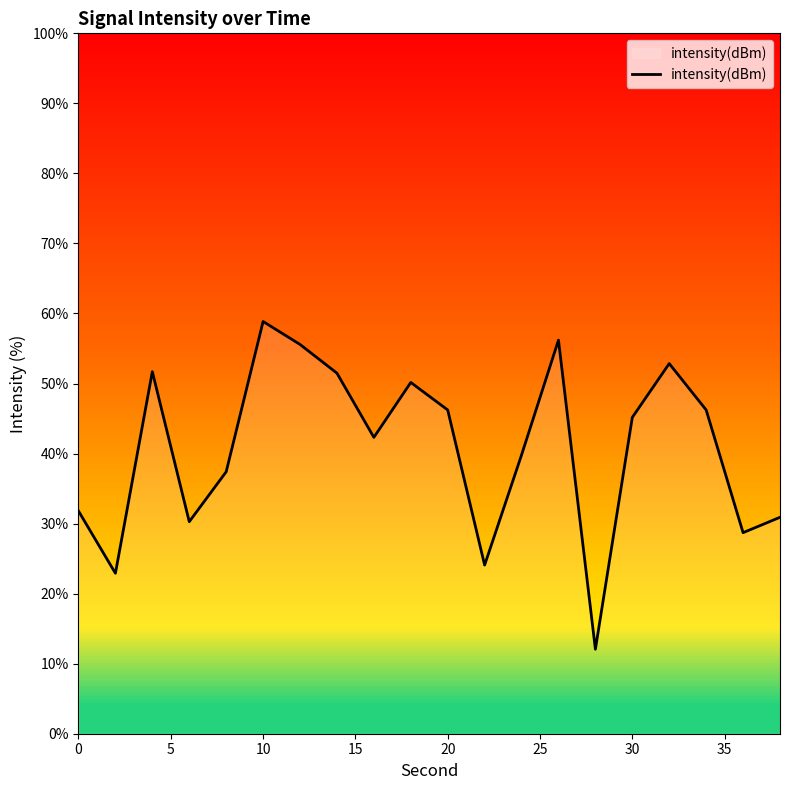

How many lines are shown in the chart?

1